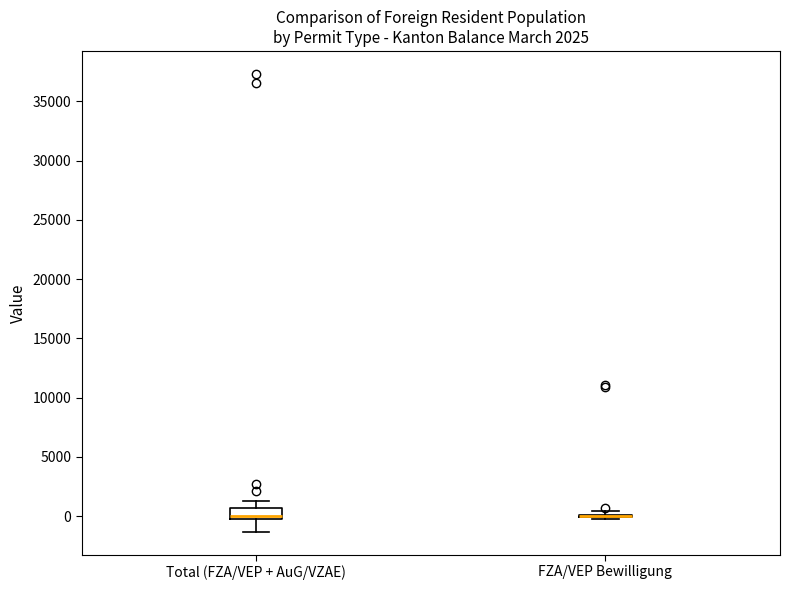

Which box is the tallest, from its lower edge to its upper edge?

Total (FZA/VEP + AuG/VZAE)